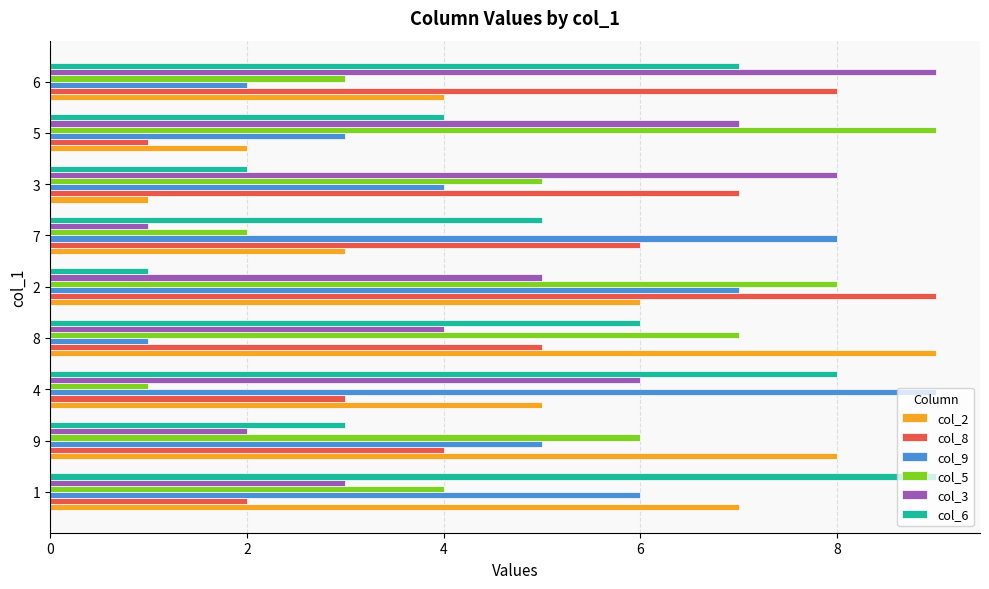

True or false: col_9 has a value of 4 at 1.

False